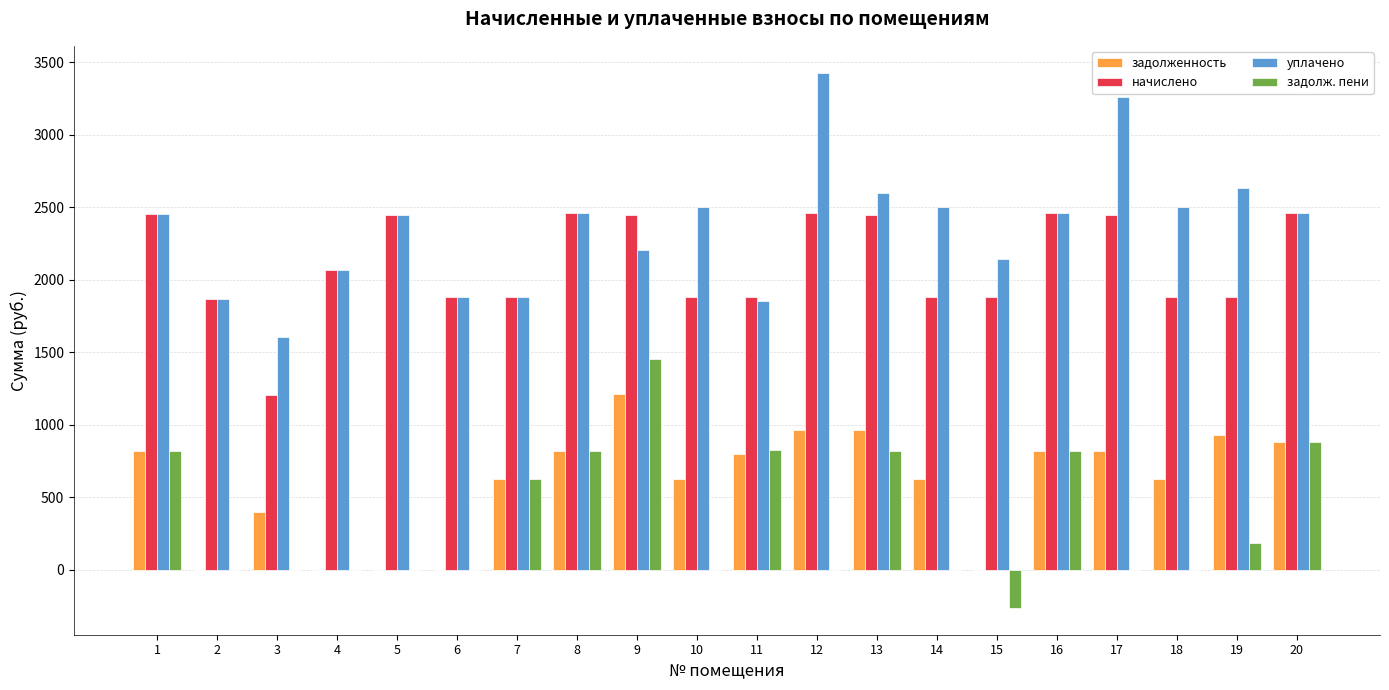

Is it true that задолж. пени equals 1455.3 at 9?

True